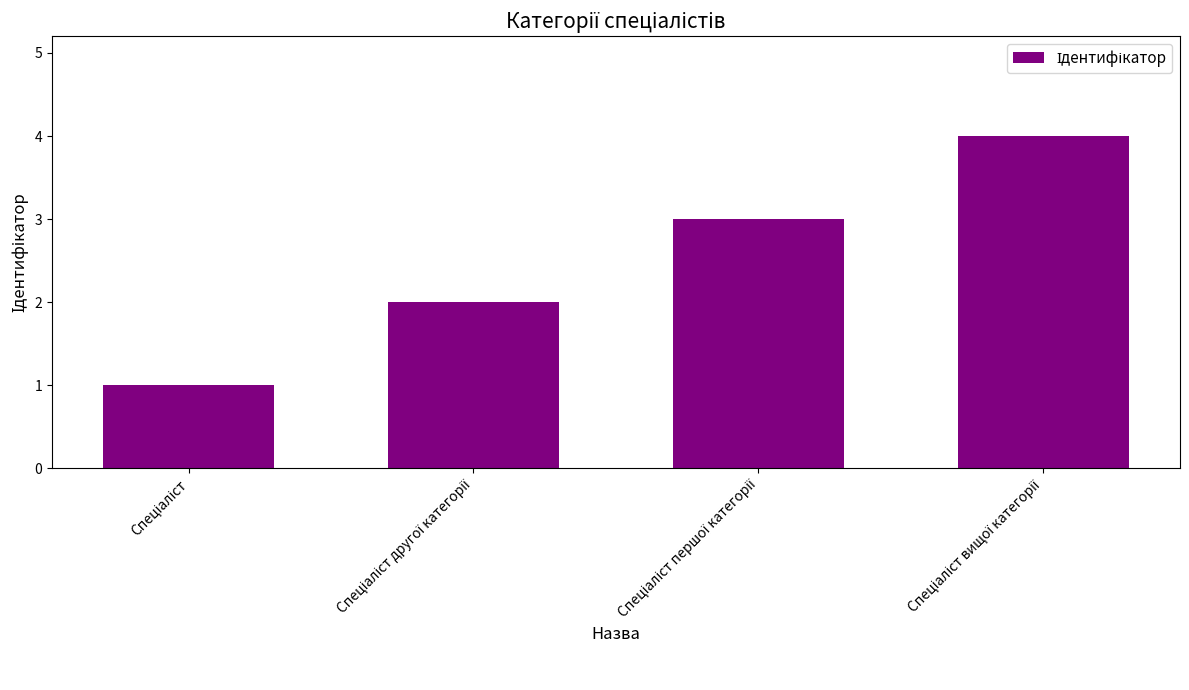

What is the difference between the maximum and minimum values?

3